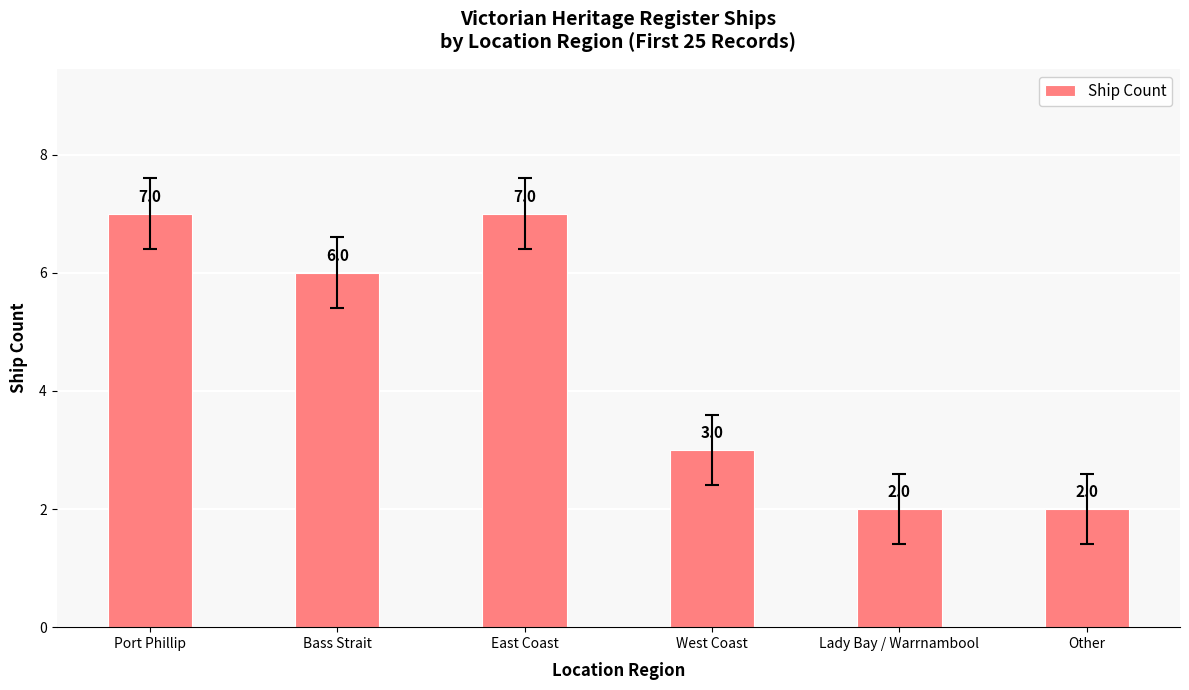

What is the difference between the second highest and minimum values?

5